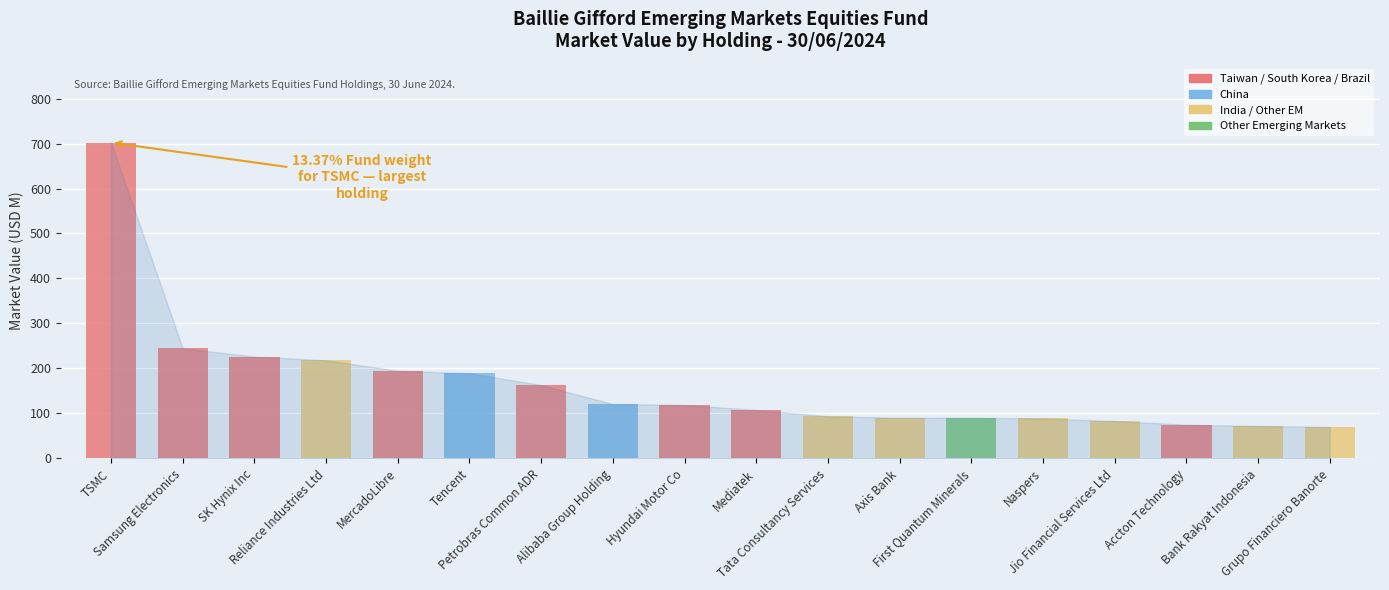

At which label does Fund % reach its minimum?

Grupo Financiero Banorte